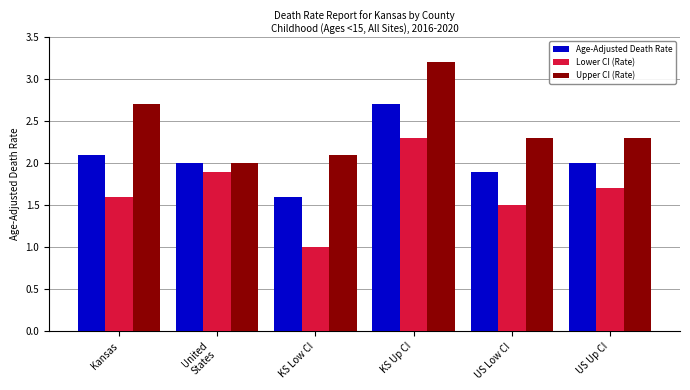

Reading right to left, extract all data points from this chart.

Age-Adjusted Death Rate: 2.0	1.9	2.7	1.6	2.0	2.1
Lower CI (Rate): 1.7	1.5	2.3	1.0	1.9	1.6
Upper CI (Rate): 2.3	2.3	3.2	2.1	2.0	2.7